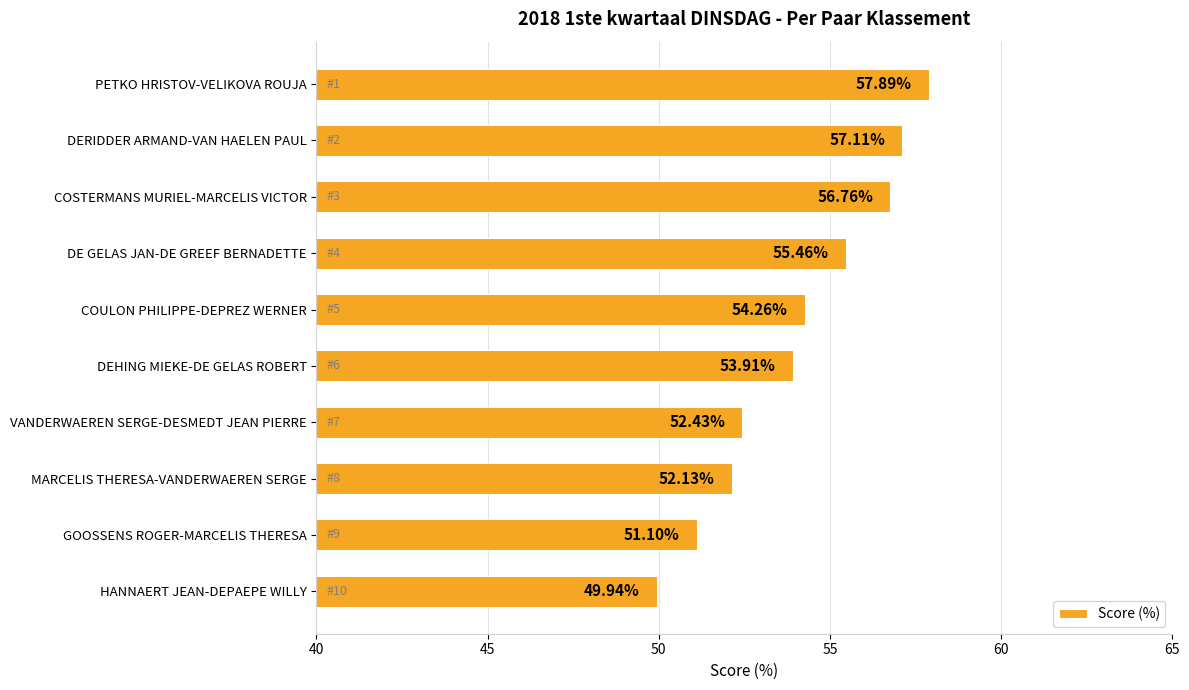

How many data points does each series have?

10